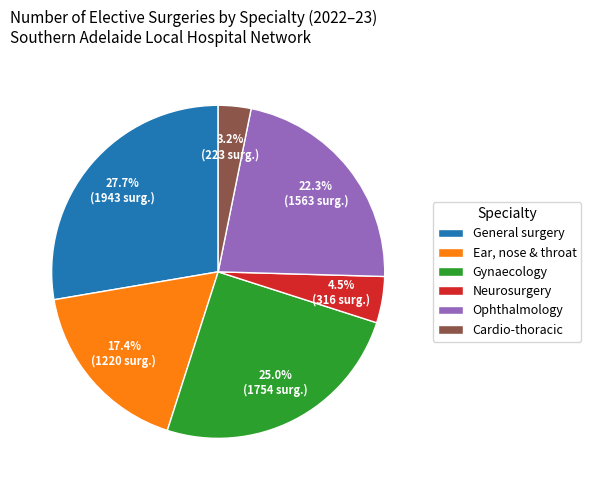

What is the total percentage of Ophthalmology and General surgery?

50.0%